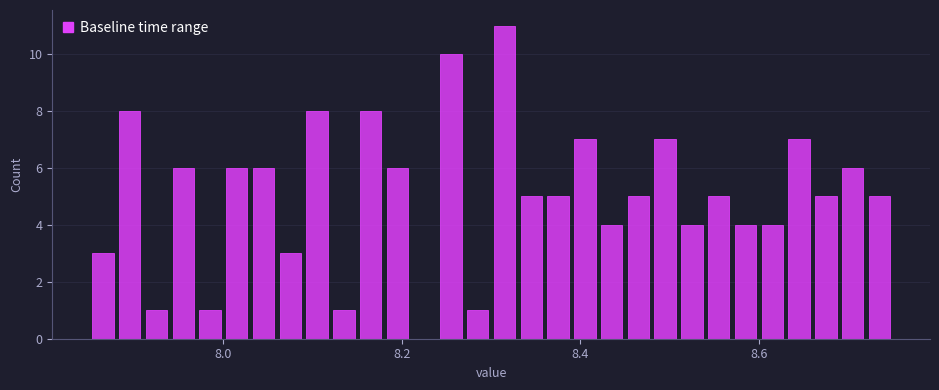

Read against the x-axis, roughly where is the centre of the tallest bar?

8.32